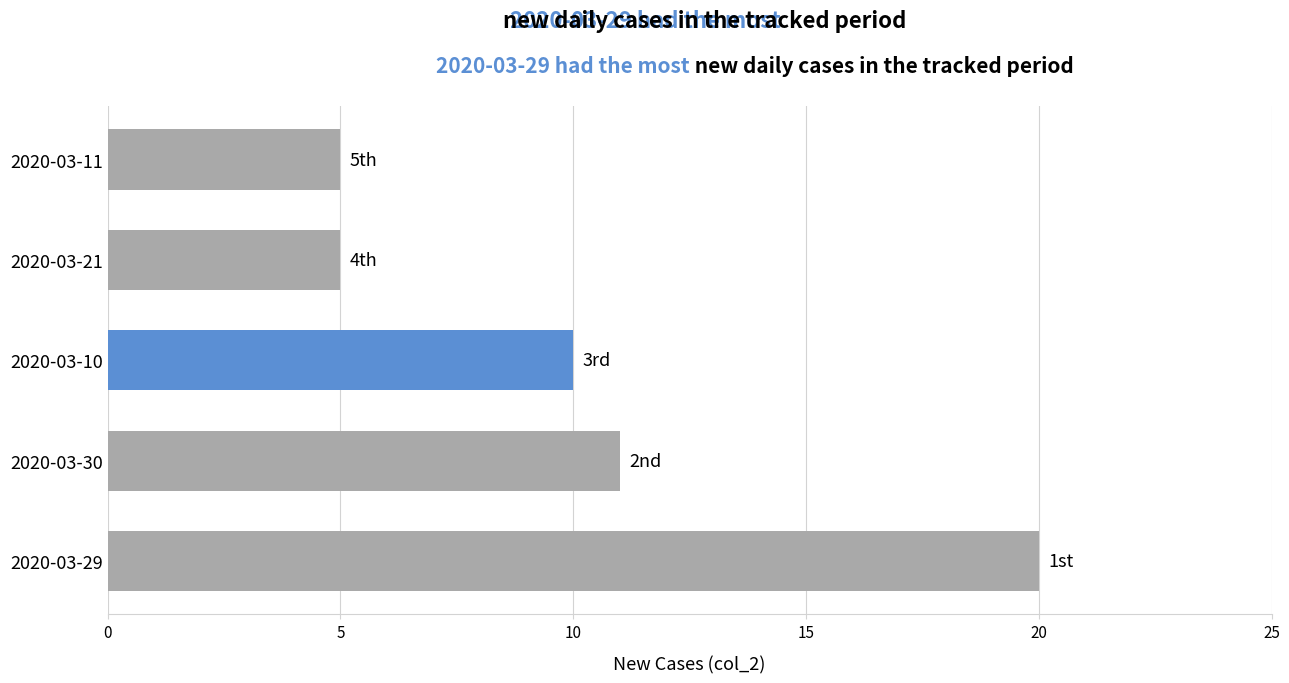

What is the difference between the maximum and minimum values?

15